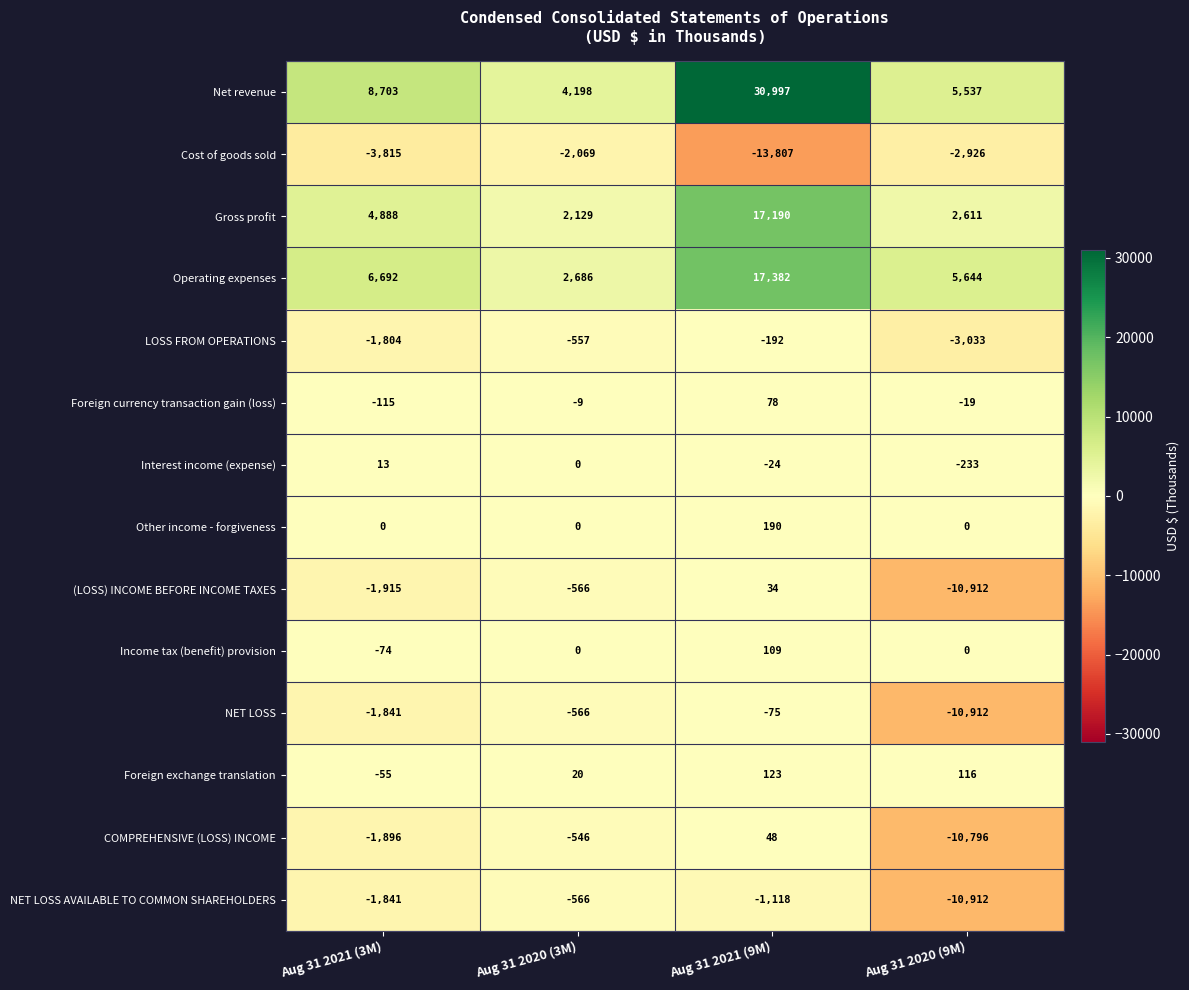

How many data points in Gross profit are less than 4888?

2